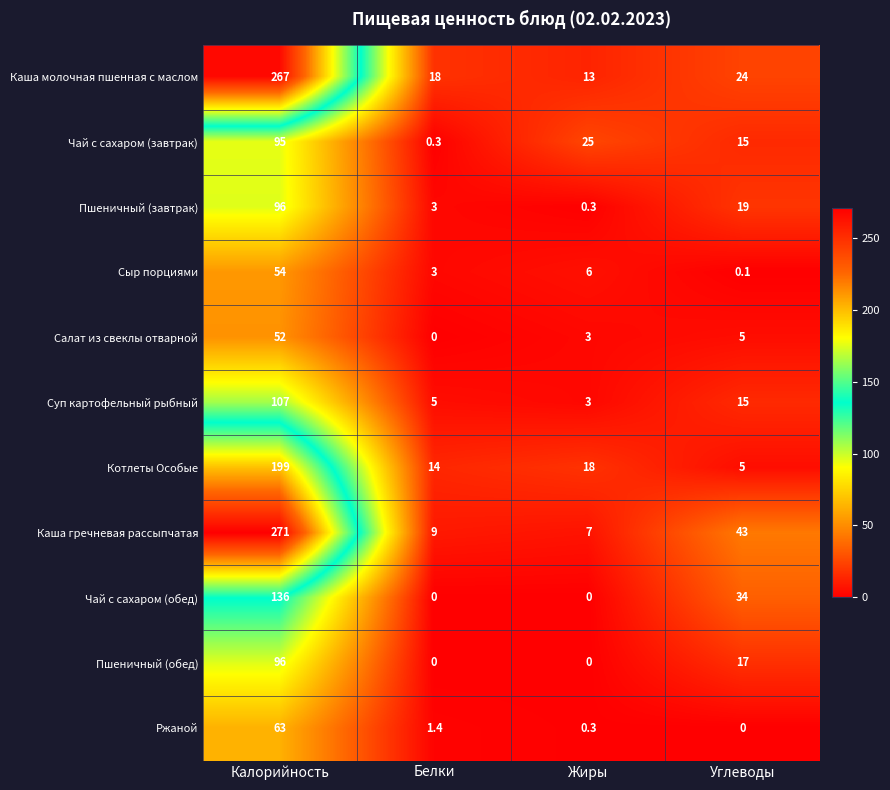

What is the sum of the Котлеты Особые values at Жиры and Калорийность?

217.0